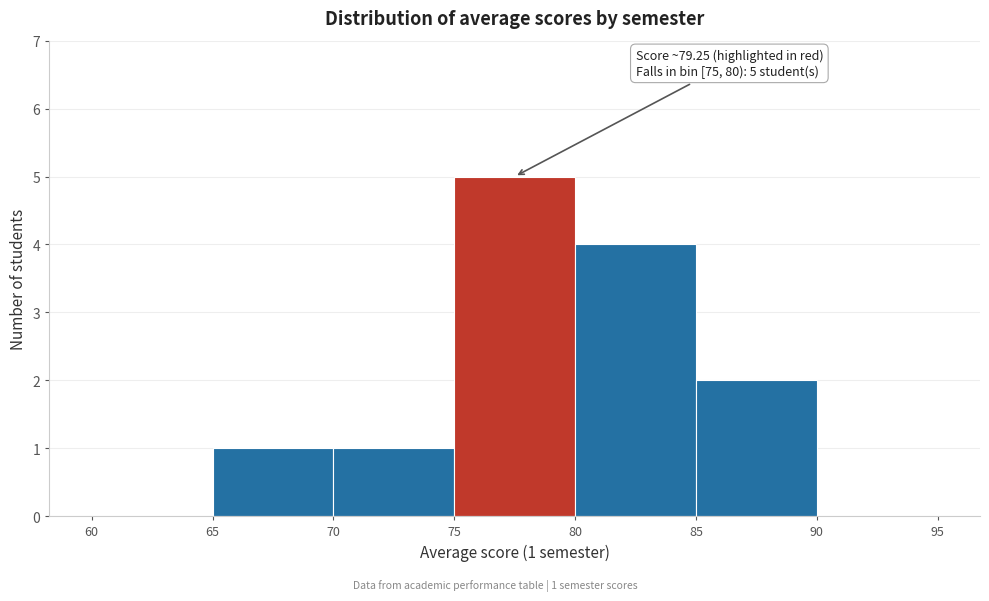

Over which range of the x-axis is the bar tallest?

75 to 80